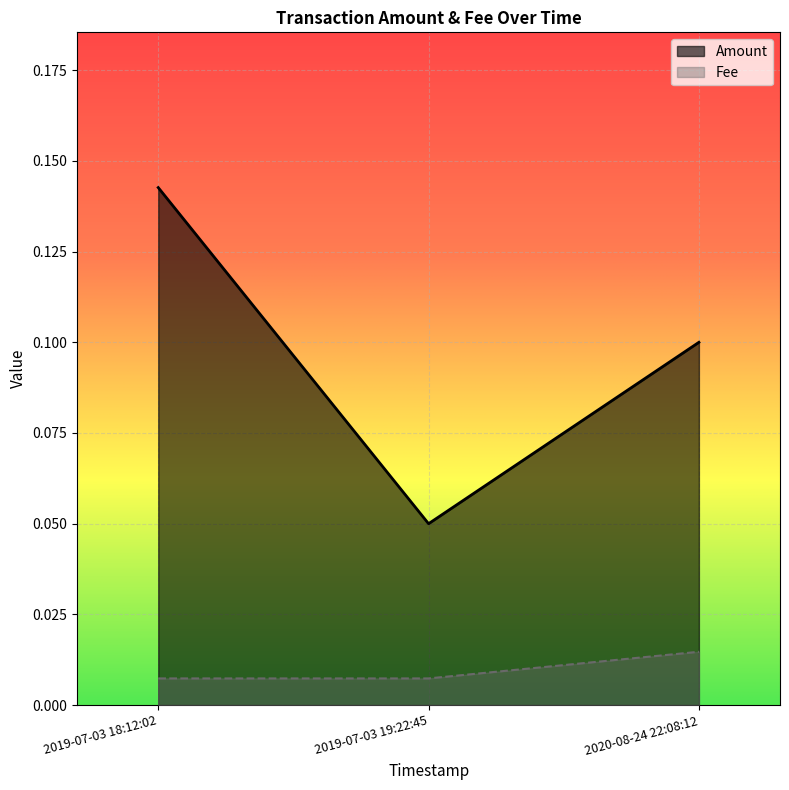

How many data points does each series have?

3